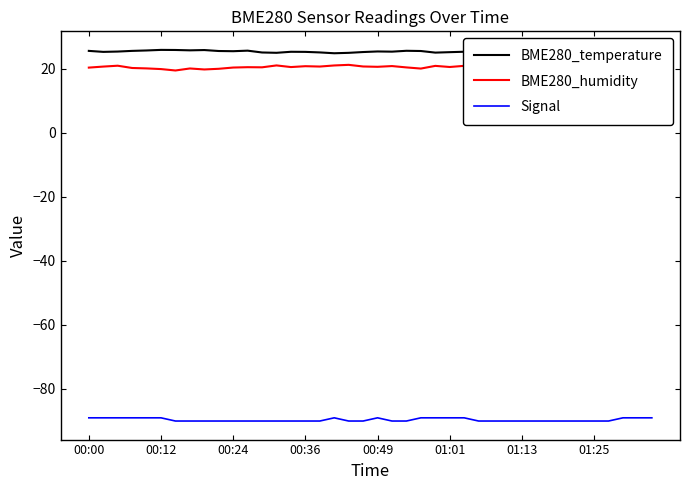

Which series changed the most between 27 and 38?

Signal